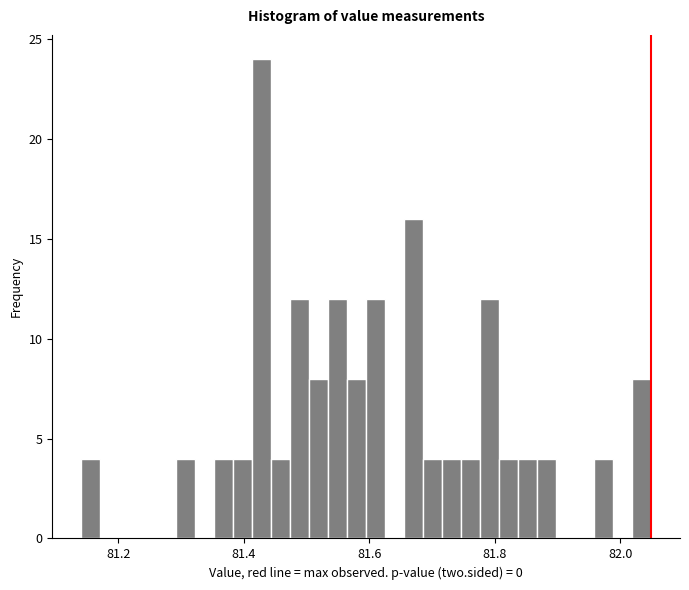

Read against the x-axis, roughly where is the centre of the tallest bar?

81.42